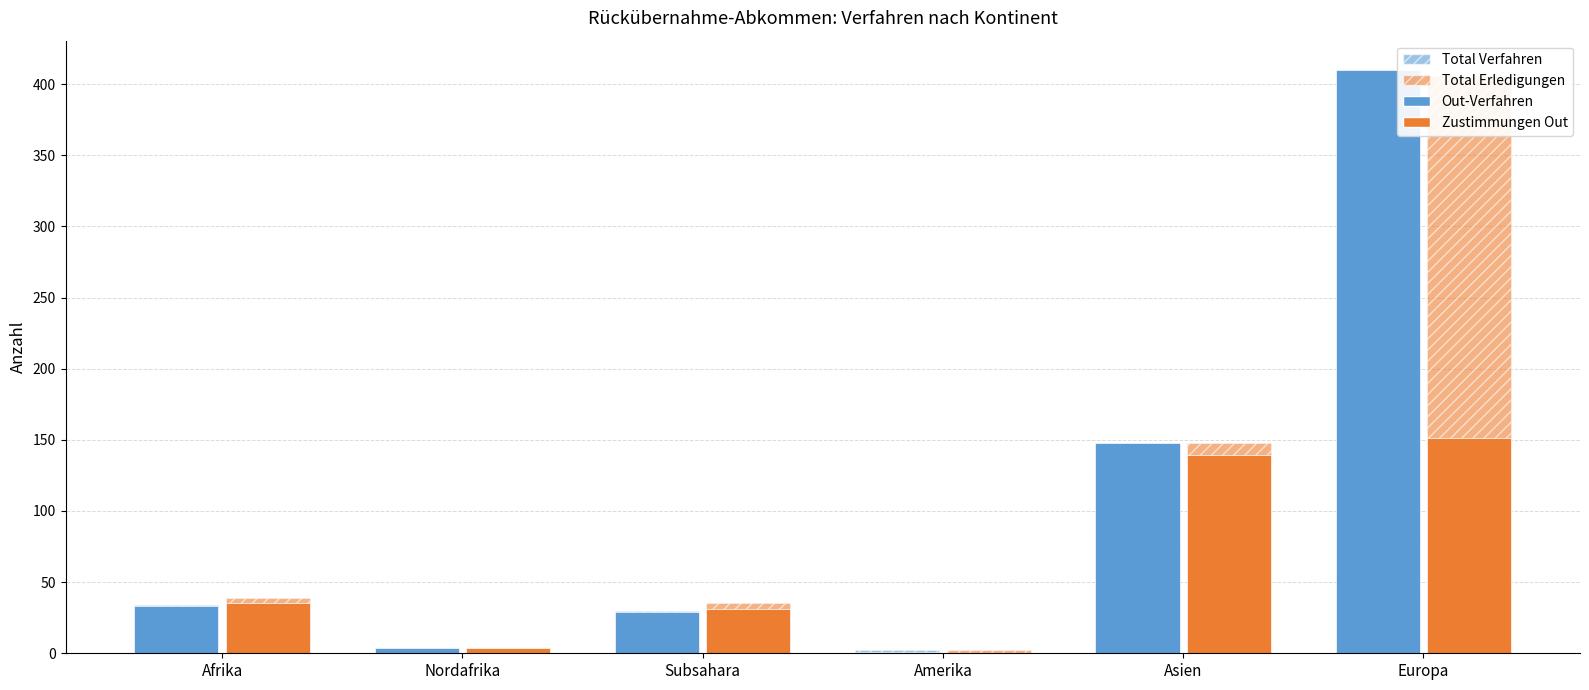

True or false: Out-Verfahren has a value of 1 at Amerika.

True